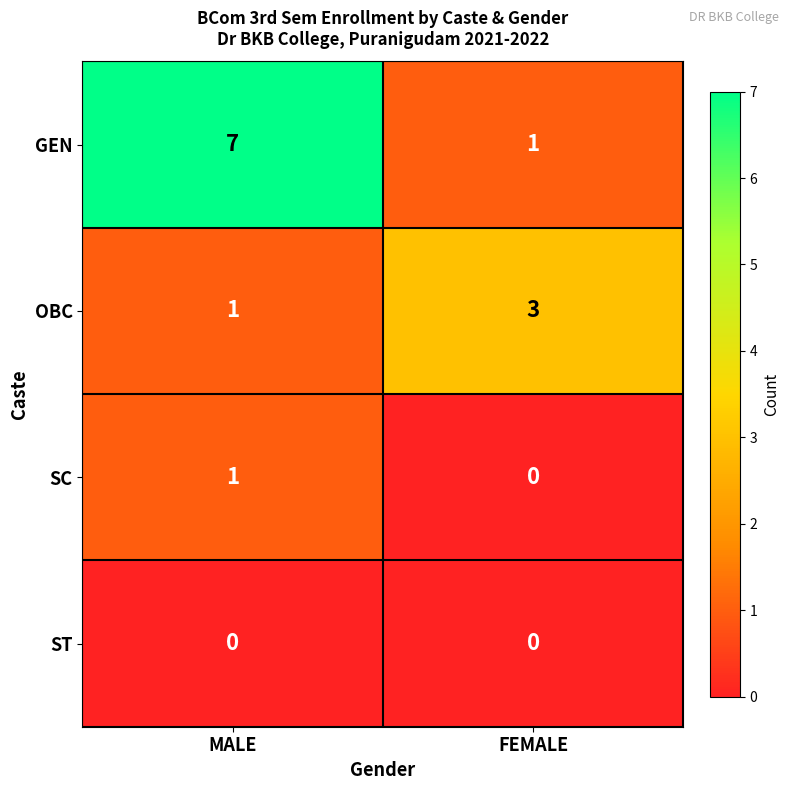

The value of OBC at MALE is 1. True or false?

True